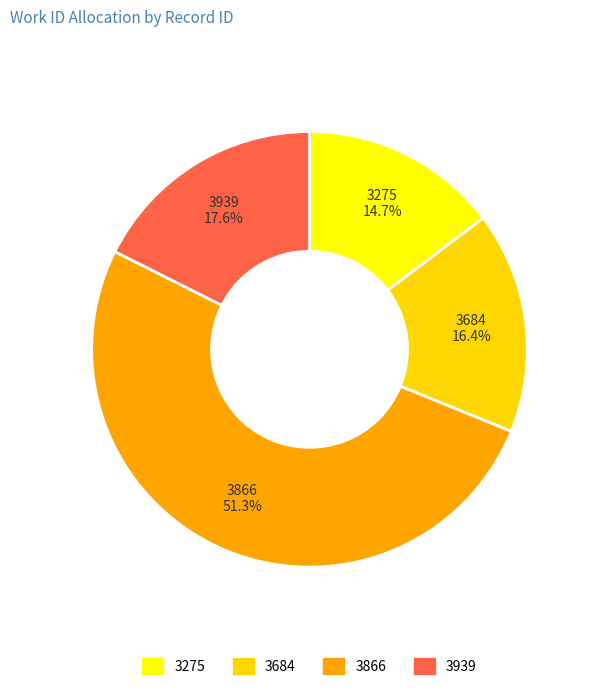

How many slices are in this pie chart?

4